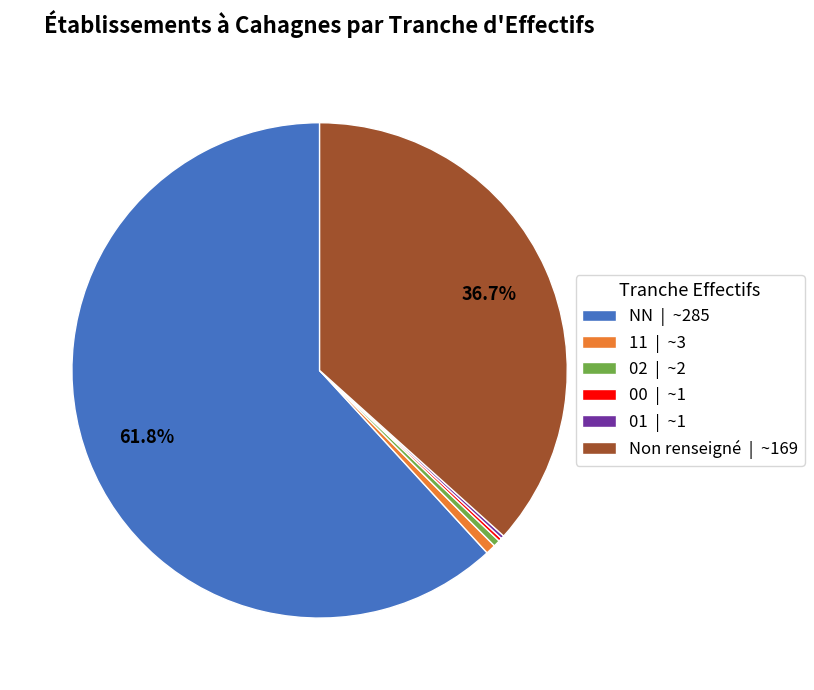

Does Non renseigné | ~169 account for over 50% of the chart?

No